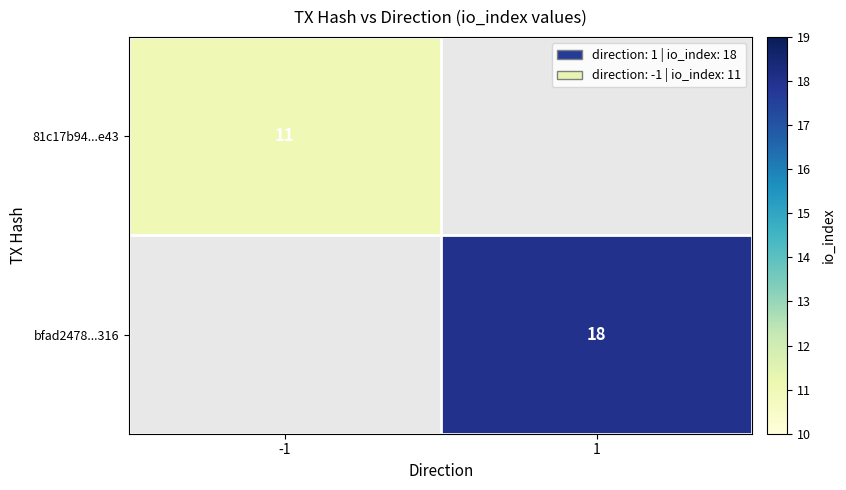

Which label corresponds to the smallest value in the chart?

-1